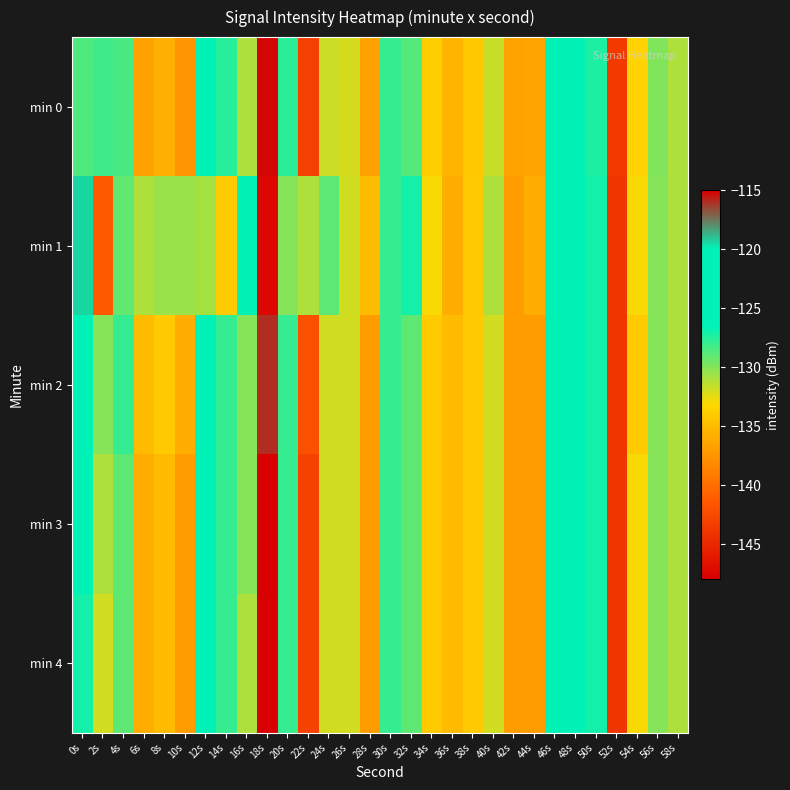

Reading right to left, what are all the values shown in this chart?

min 0: 58s=-131.1	56s=-129.9	54s=-133.5	52s=-143.7	50s=-127.3	48s=-122.2	46s=-123.0	44s=-136.5	42s=-136.5	40s=-131.7	38s=-134.2	36s=-135.5	34s=-133.9	32s=-128.7	30s=-127.9	28s=-136.7	26s=-132.1	24s=-131.8	22s=-143.2	20s=-127.7	18s=-115.2	16s=-131.0	14s=-127.6	12s=-125.9	10s=-137.5	8s=-135.8	6s=-136.7	4s=-128.5	2s=-128.3	0s=-128.6
min 1: 58s=-131.0	56s=-130.0	54s=-133.0	52s=-144.0	50s=-127.0	48s=-122.0	46s=-123.0	44s=-136.0	42s=-137.0	40s=-131.0	38s=-134.0	36s=-136.0	34s=-133.0	32s=-127.0	30s=-128.0	28s=-135.0	26s=-132.0	24s=-129.0	22s=-131.0	20s=-130.0	18s=-147.3	16s=-124.6	14s=-134.0	12s=-130.8	10s=-130.5	8s=-130.6	6s=-131.1	4s=-129.1	2s=-141.4	0s=-119.4
min 2: 58s=-131.0	56s=-130.0	54s=-134.0	52s=-144.0	50s=-127.0	48s=-122.0	46s=-123.0	44s=-137.0	42s=-137.0	40s=-132.0	38s=-134.0	36s=-135.0	34s=-134.0	32s=-129.0	30s=-128.0	28s=-137.0	26s=-132.0	24s=-132.0	22s=-142.0	20s=-128.0	18s=-116.0	16s=-130.0	14s=-128.0	12s=-126.0	10s=-136.0	8s=-134.0	6s=-135.0	4s=-128.0	2s=-130.0	0s=-125.0
min 3: 58s=-131.0	56s=-130.0	54s=-133.0	52s=-144.0	50s=-127.0	48s=-122.0	46s=-123.0	44s=-137.0	42s=-137.0	40s=-132.0	38s=-134.0	36s=-135.0	34s=-134.0	32s=-129.0	30s=-128.0	28s=-137.0	26s=-132.0	24s=-132.0	22s=-143.0	20s=-128.0	18s=-115.0	16s=-130.0	14s=-128.0	12s=-126.0	10s=-137.0	8s=-135.0	6s=-136.0	4s=-129.0	2s=-131.0	0s=-126.0
min 4: 58s=-131.0	56s=-130.0	54s=-133.0	52s=-144.0	50s=-127.0	48s=-122.0	46s=-123.0	44s=-137.0	42s=-137.0	40s=-132.0	38s=-134.0	36s=-135.0	34s=-134.0	32s=-129.0	30s=-128.0	28s=-137.0	26s=-132.0	24s=-132.0	22s=-143.0	20s=-128.0	18s=-115.0	16s=-131.0	14s=-128.0	12s=-126.0	10s=-137.0	8s=-135.0	6s=-136.0	4s=-129.0	2s=-132.0	0s=-127.0